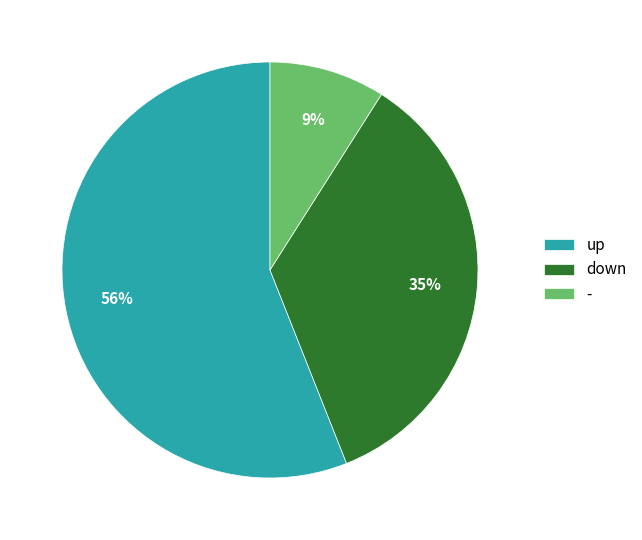

How many segments does this pie chart have?

3